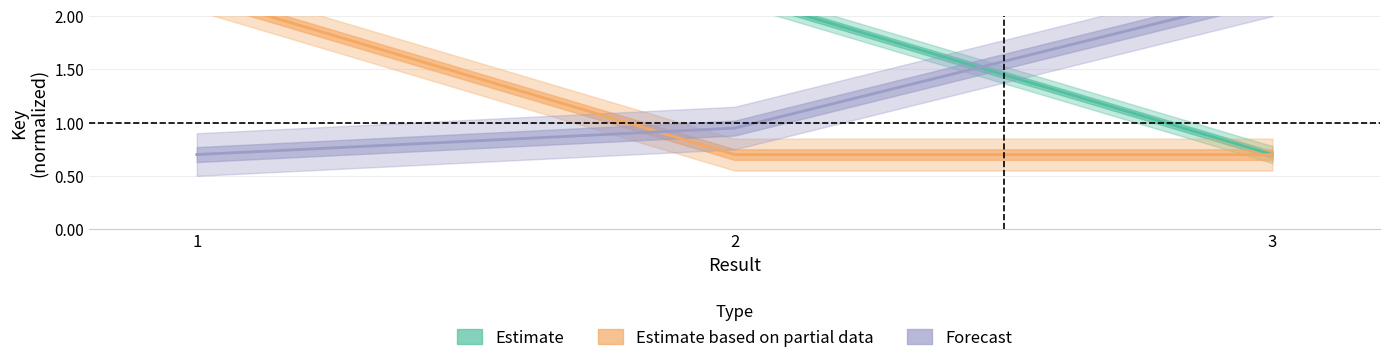

Reading right to left, what are all the values shown in this chart?

Estimate: 0.7	2.2	2.2
Estimate based on partial data: 0.7	0.7	2.2
Forecast: 2.2	0.9	0.7